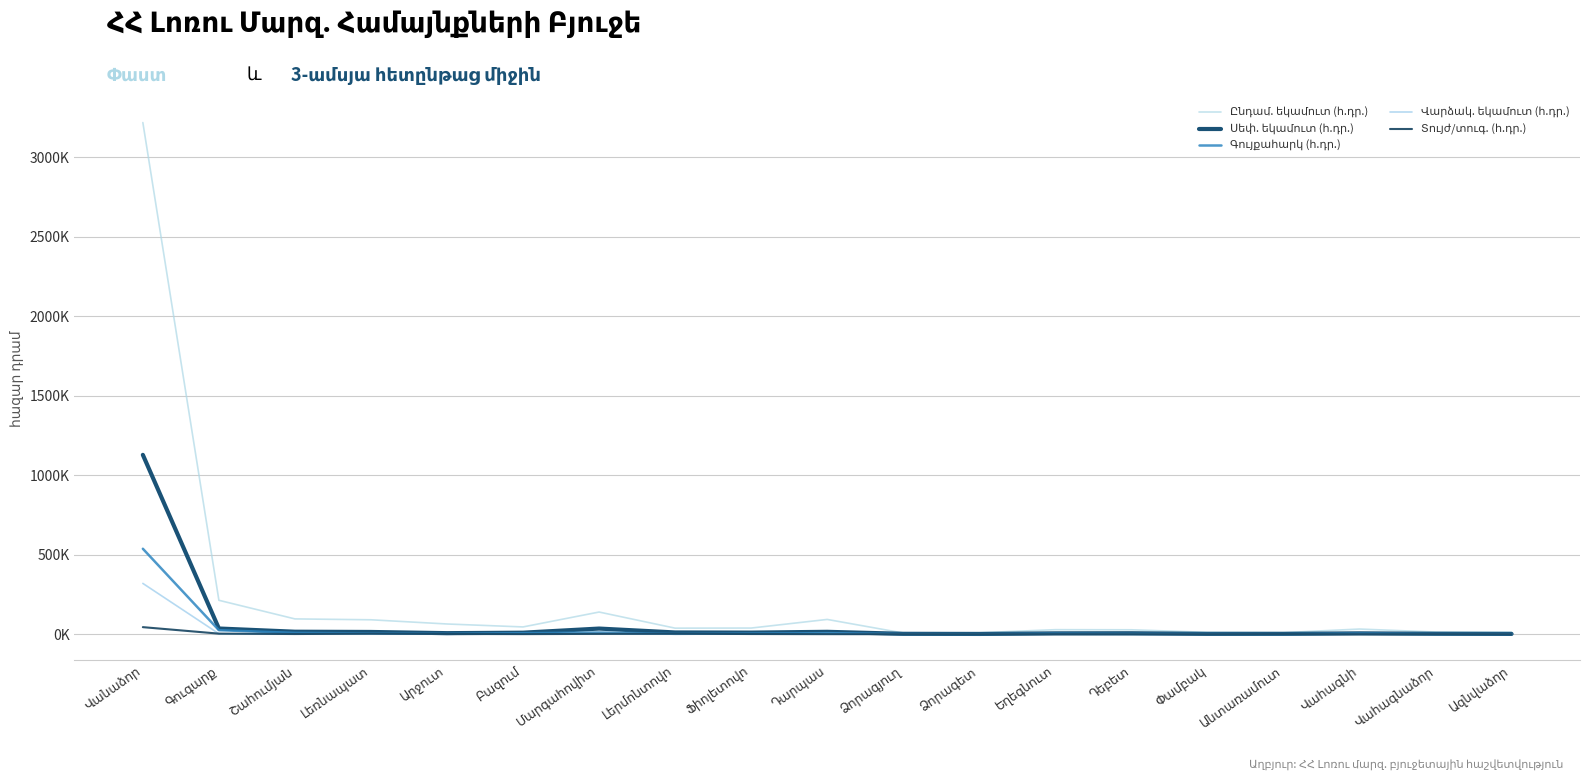

What is the total value across all series at Լեռնապատ?

115335.3